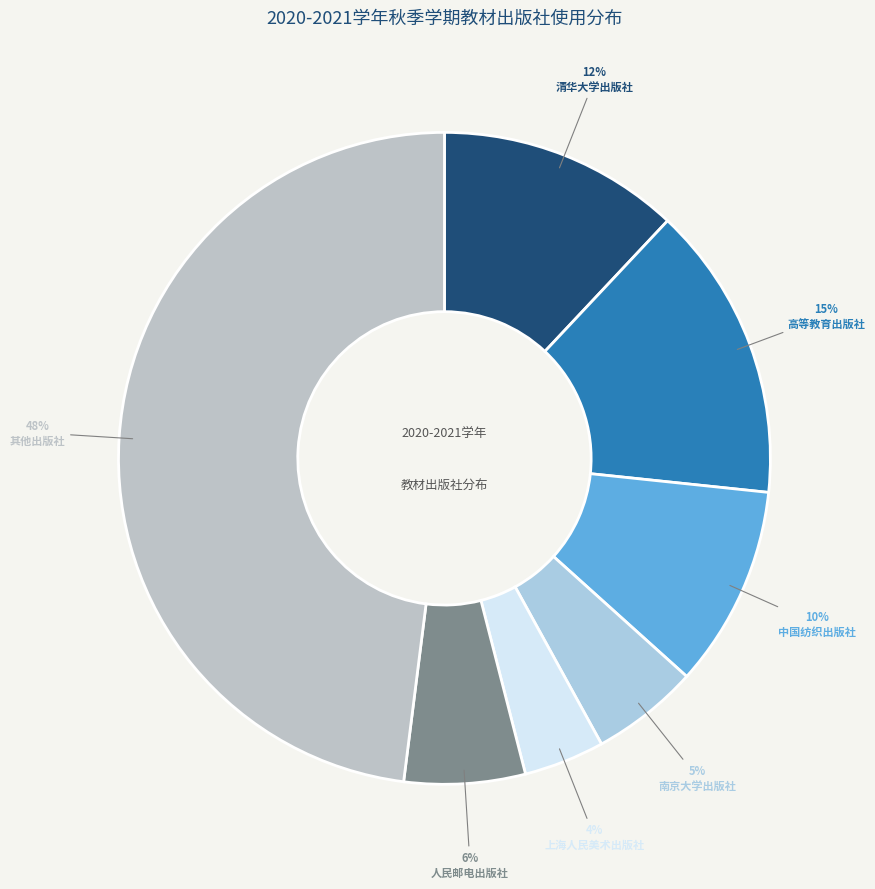

Count the number of slices in the pie.

7